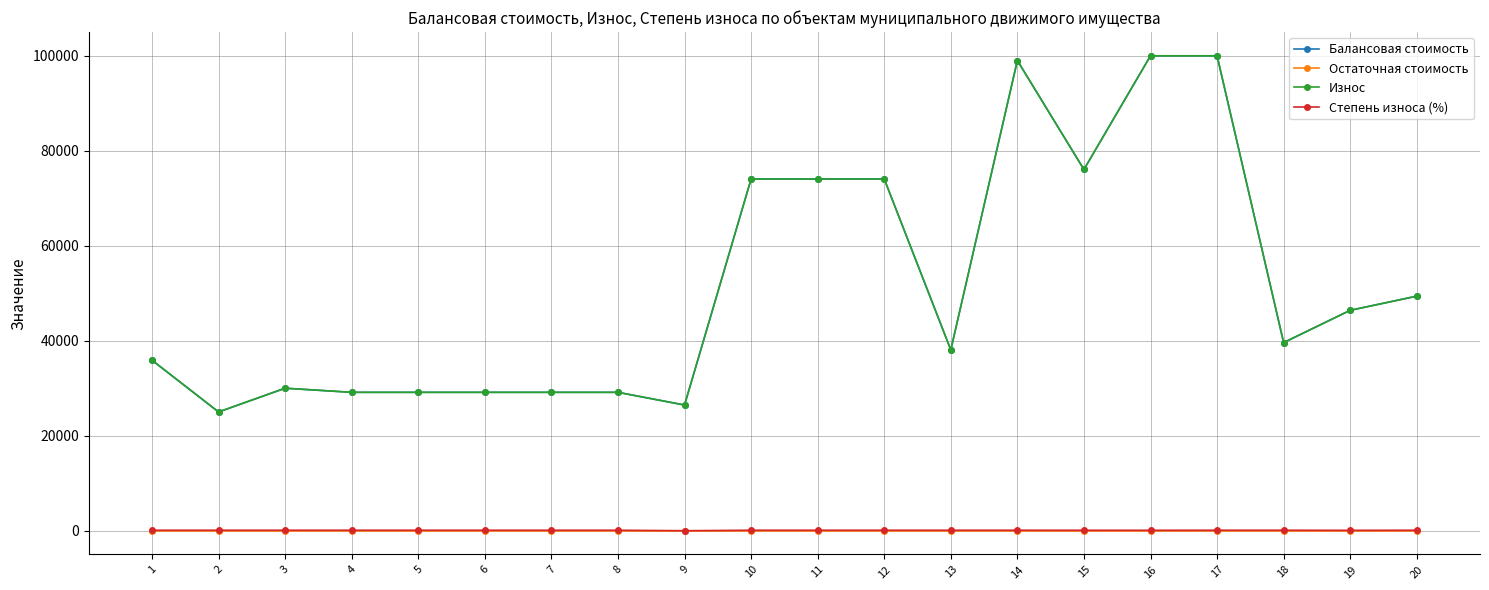

True or false: Балансовая стоимость and Степень износа (%) cross at least once.

False